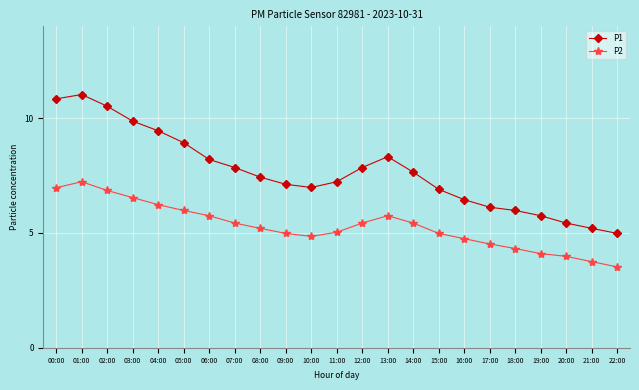

Read the P2 value at 22:00.

3.5